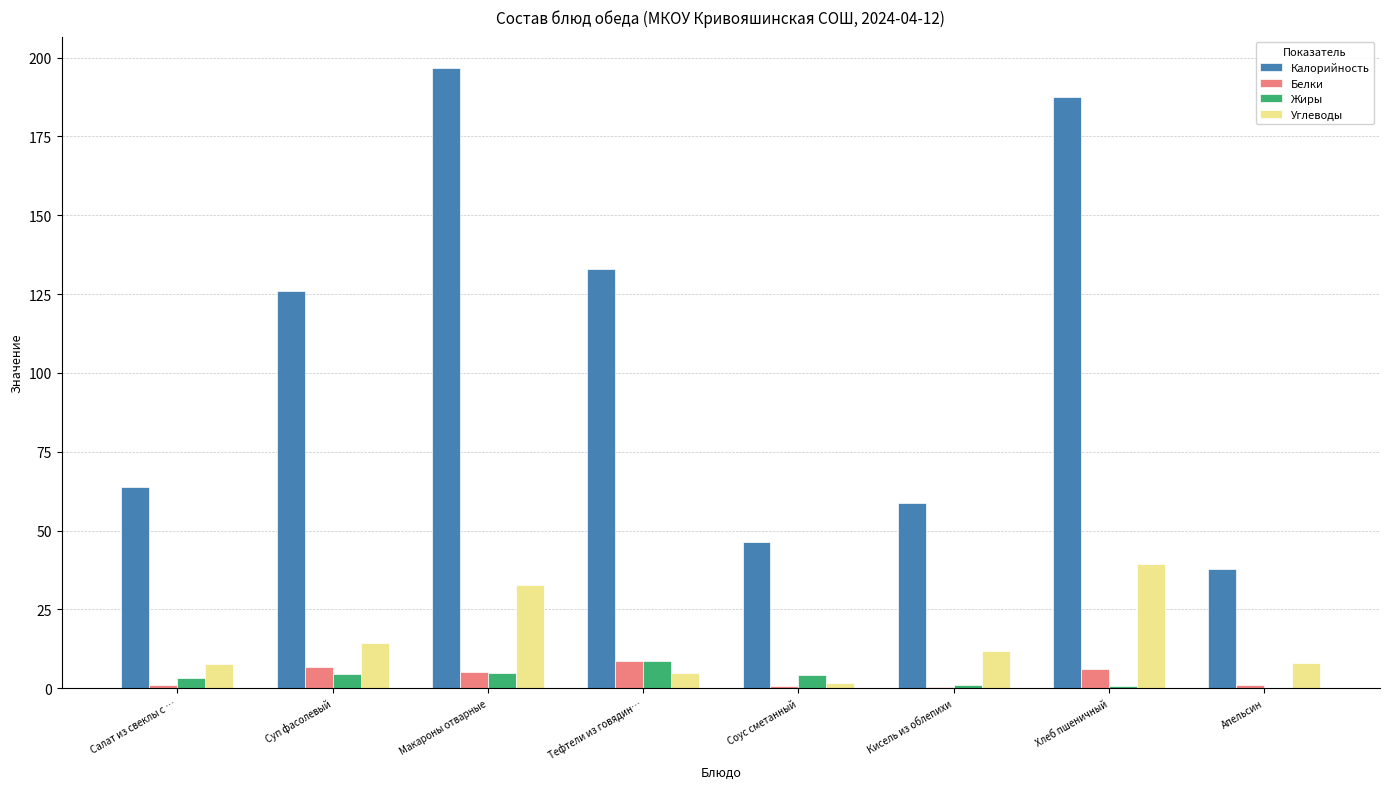

Which category has the highest value across all series?

Макароны отварные